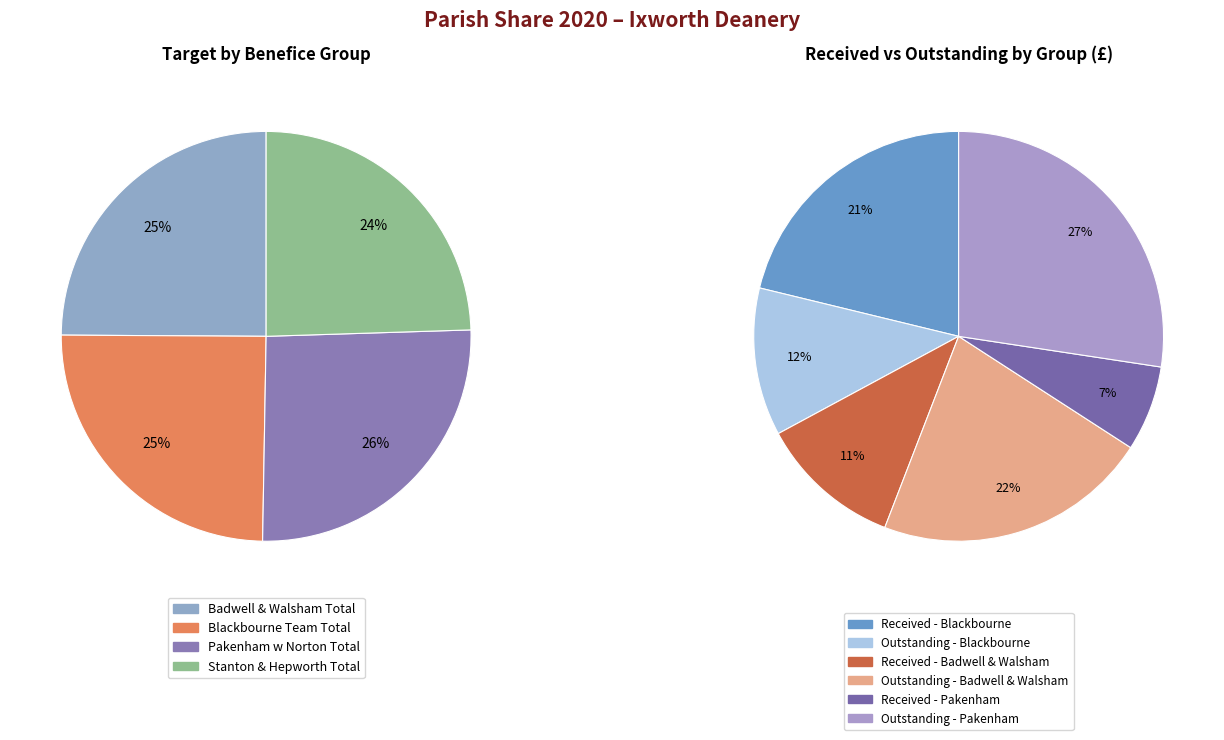

To the nearest percent, what percentage of the pie is Stanton & Hepworth Total?

24%